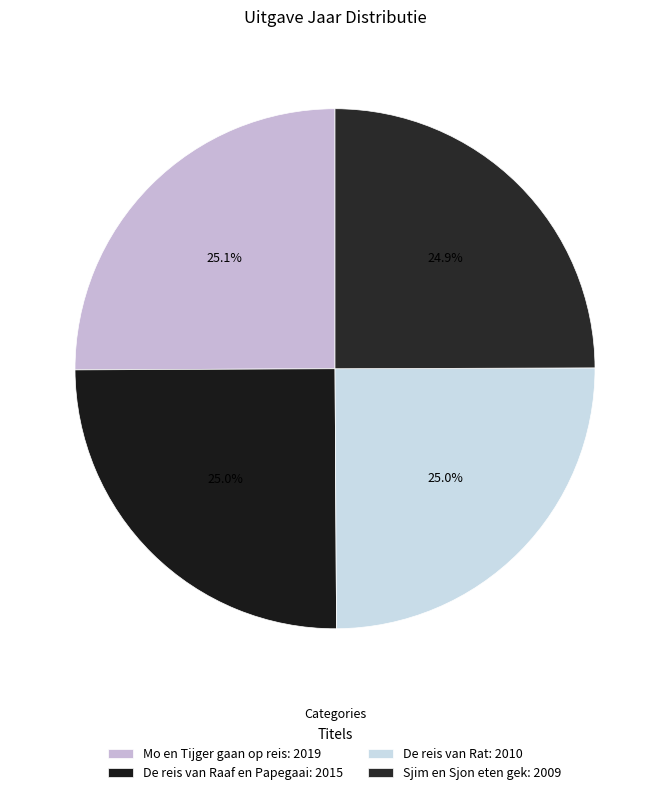

What percentage is the Sjim en Sjon eten gek slice, to the nearest percent?

25%